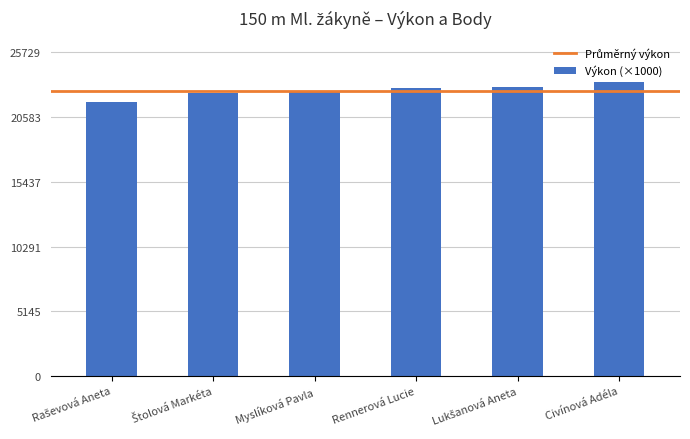

How many distinct data groups are displayed?

1